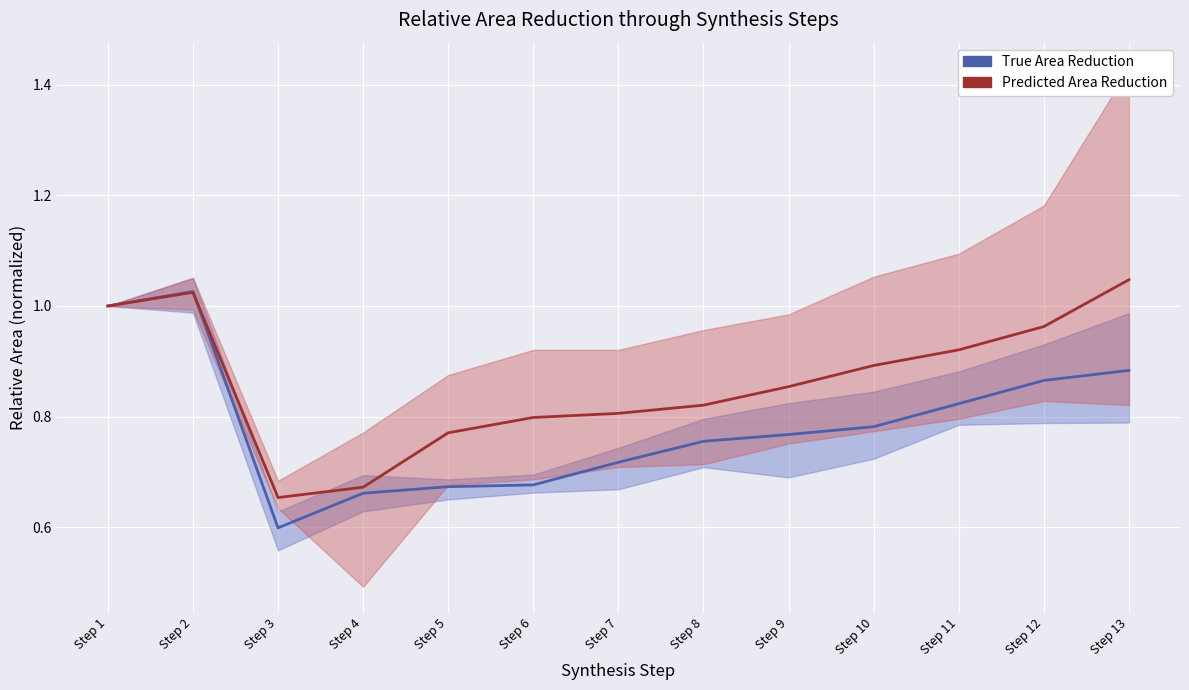

What is the minimum value for Large Ministries (Salud, Justicia, Judicial)?

0.6